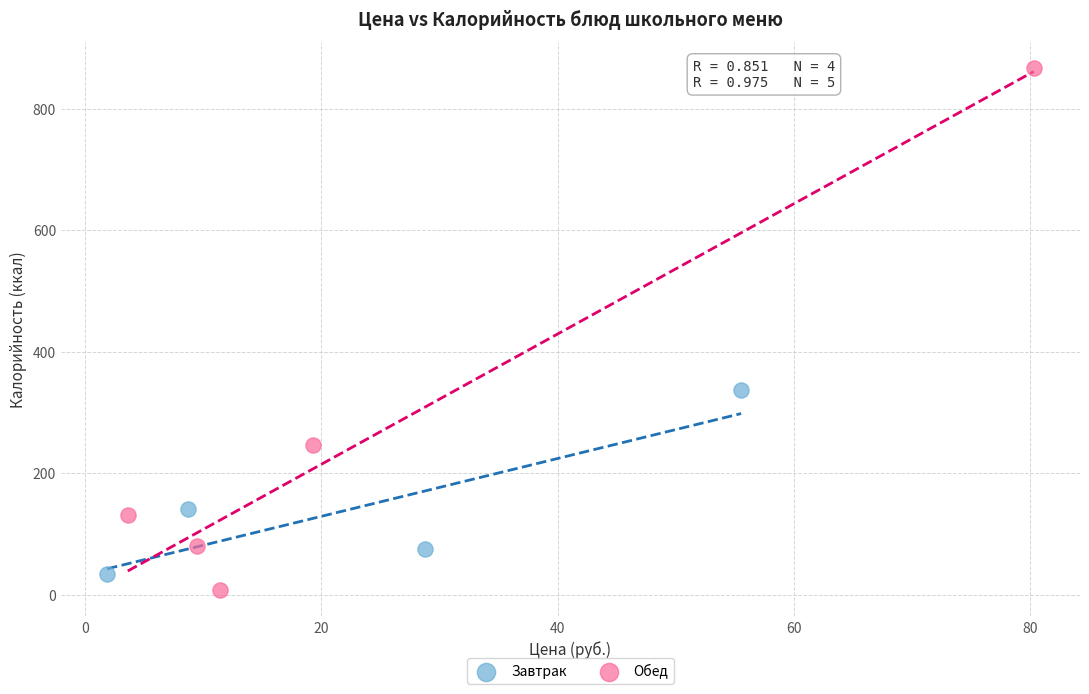

Which series has the widest spread of Y values?

Обед